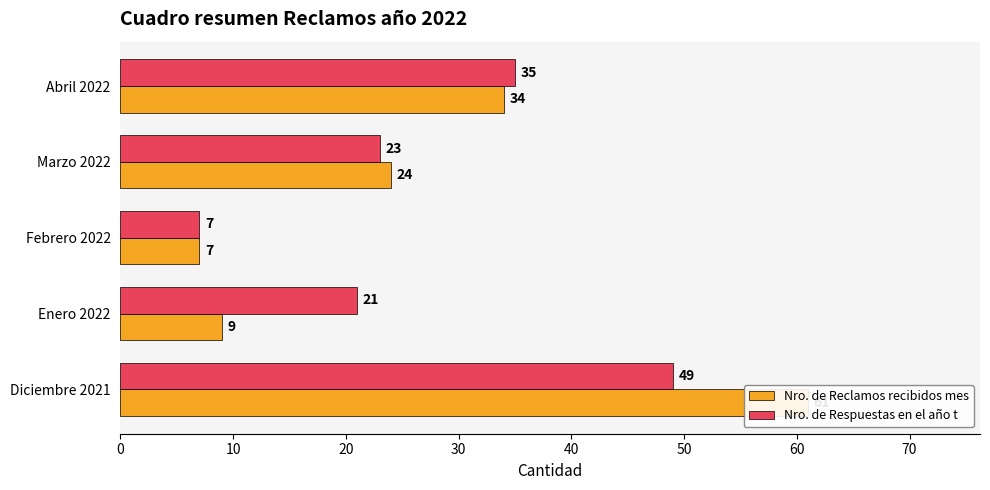

At how many categories does at least one series exceed 33?

2